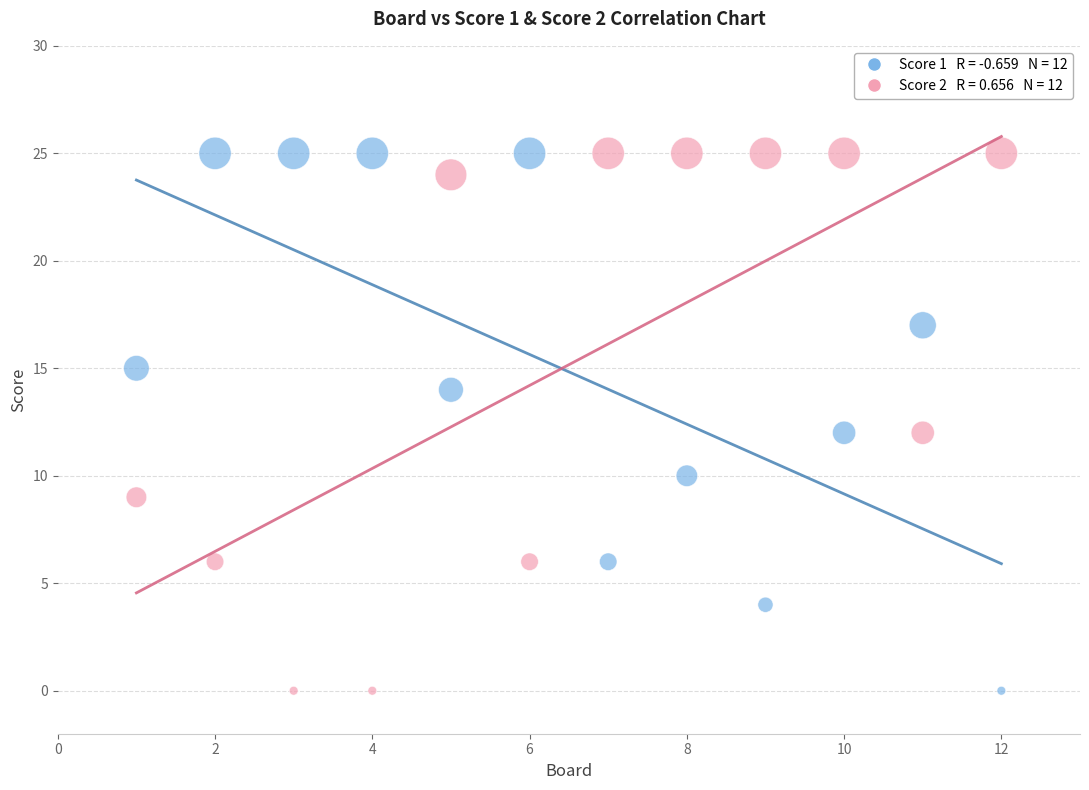

Across all data points, what is the range of X values (max minus min)?

11